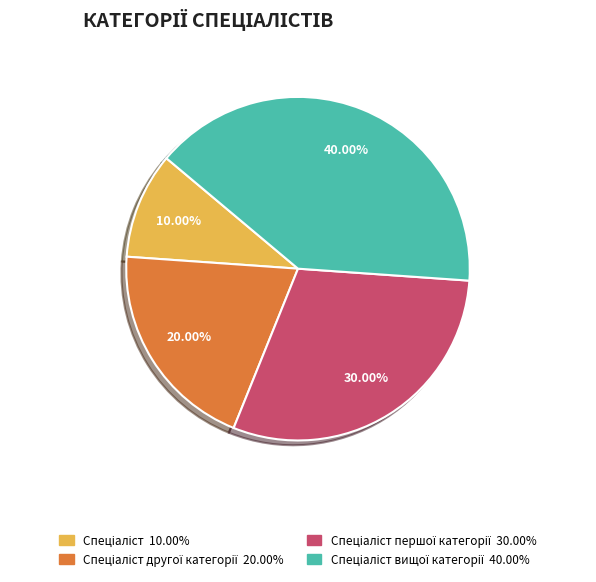

Count the number of slices in the pie.

4